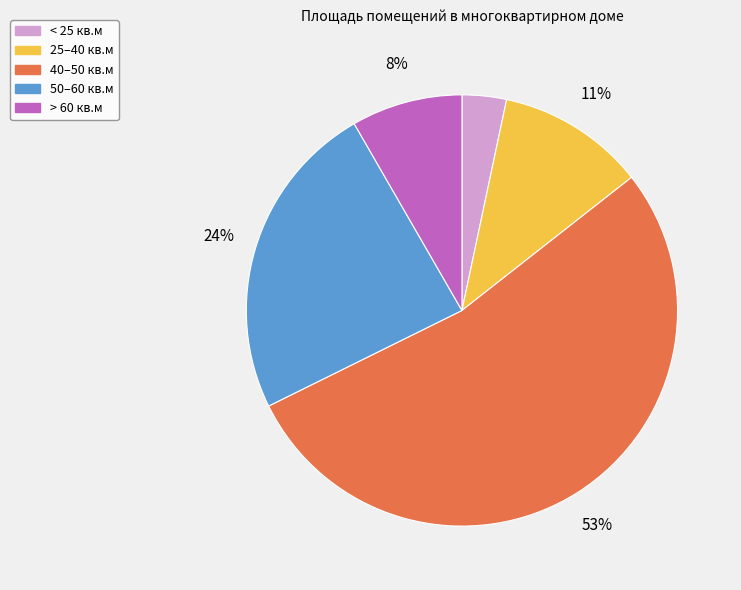

Does any single category account for the majority?

Yes